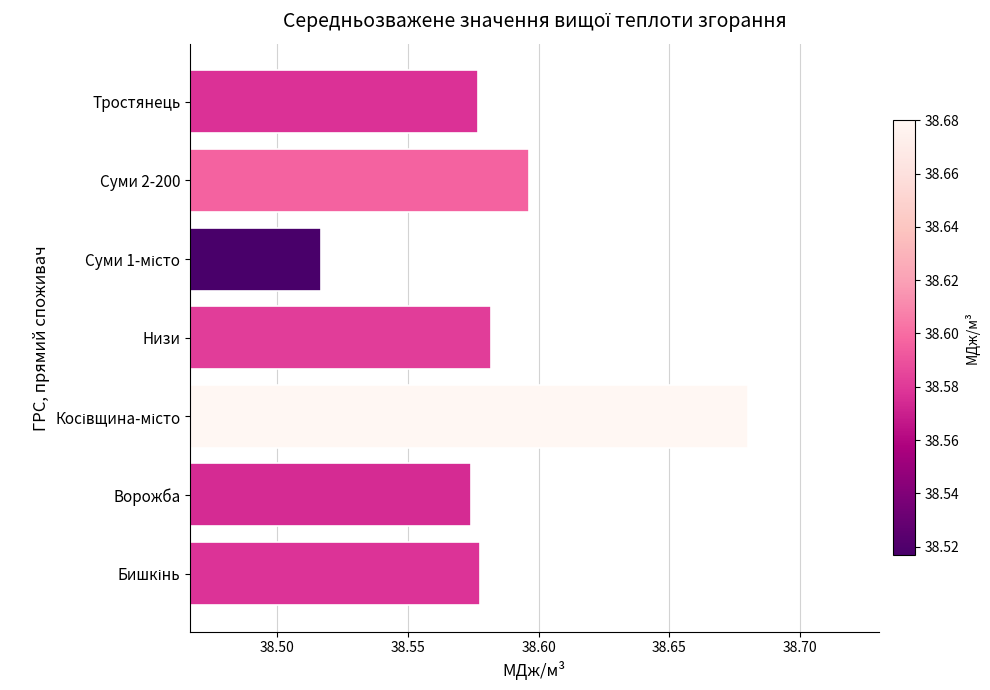

What is the sum of all values?

270.1